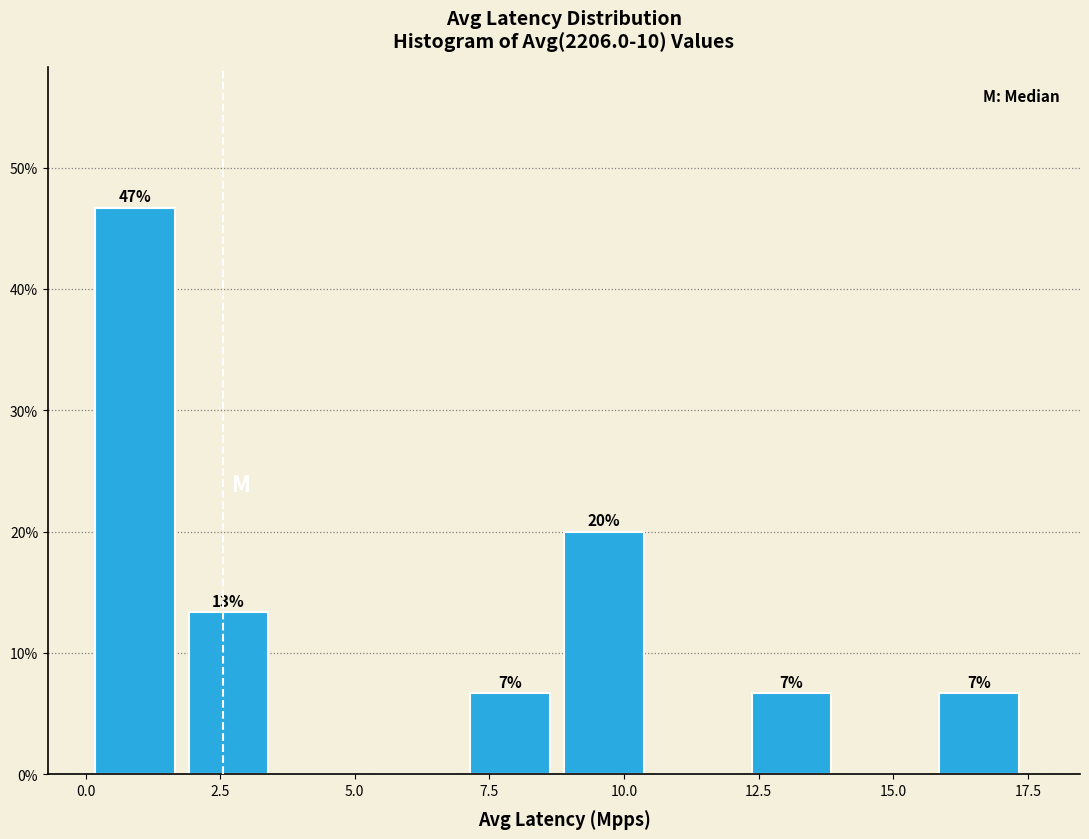

Read against the x-axis, roughly where is the centre of the tallest bar?

1.0